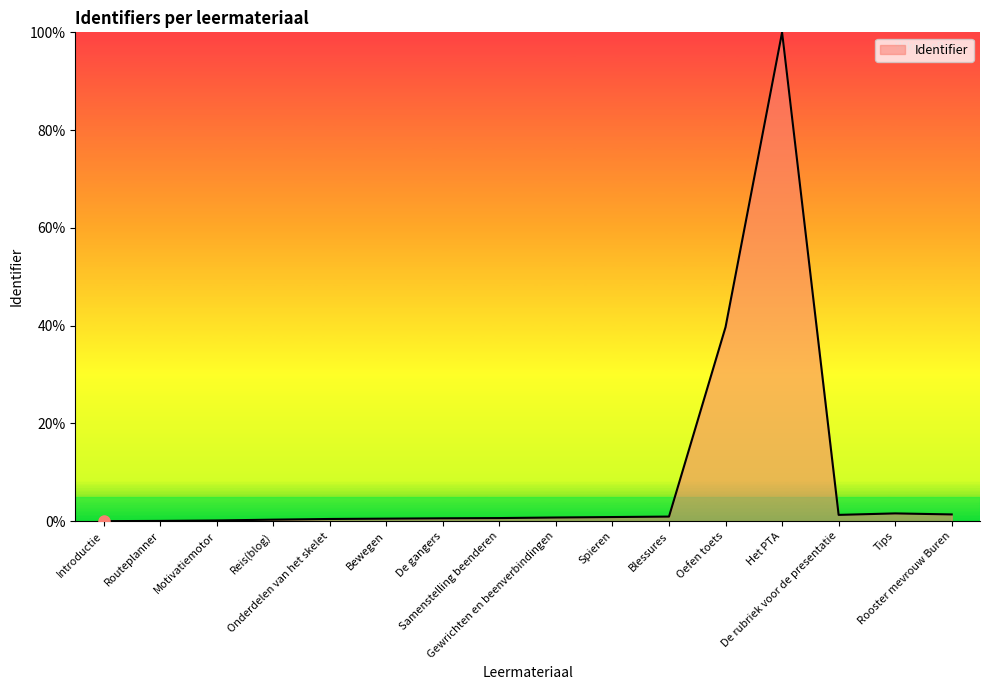

What is the change in value from Routeplanner to Blessures?

+0.9